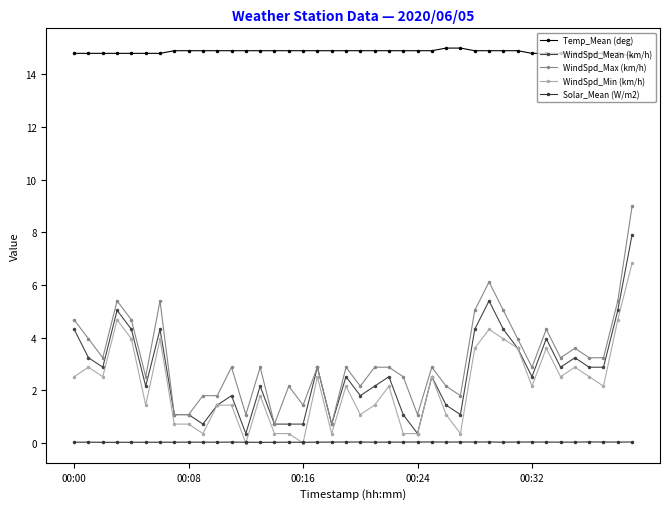

Reading left to right, transcribe all the data shown in this chart.

Temp_Mean (deg): 14.8	14.8	14.8	14.8	14.8	14.8	14.8	14.9	14.9	14.9	14.9	14.9	14.9	14.9	14.9	14.9	14.9	14.9	14.9	14.9	14.9	14.9	14.9	14.9	14.9	14.9	15.0	15.0	14.9	14.9	14.9	14.9	14.8	14.8	14.8	14.8	14.8	14.8	14.8	14.7
WindSpd_Mean (km/h): 4.3	3.2	2.9	5.0	4.3	2.2	4.3	1.1	1.1	0.7	1.4	1.8	0.4	2.2	0.7	0.7	0.7	2.9	0.7	2.5	1.8	2.2	2.5	1.1	0.4	2.5	1.4	1.1	4.3	5.4	4.3	3.6	2.5	4.0	2.9	3.2	2.9	2.9	5.0	7.9
WindSpd_Max (km/h): 4.7	4.0	3.2	5.4	4.7	2.5	5.4	1.1	1.1	1.8	1.8	2.9	1.1	2.9	0.7	2.2	1.4	2.9	0.7	2.9	2.2	2.9	2.9	2.5	1.1	2.9	2.2	1.8	5.0	6.1	5.0	4.0	2.9	4.3	3.2	3.6	3.2	3.2	5.4	9.0
WindSpd_Min (km/h): 2.5	2.9	2.5	4.7	4.0	1.4	4.0	0.7	0.7	0.4	1.4	1.4	0.0	1.8	0.4	0.4	0.0	2.5	0.4	2.2	1.1	1.4	2.2	0.4	0.4	2.5	1.1	0.4	3.6	4.3	4.0	3.6	2.2	3.6	2.5	2.9	2.5	2.2	4.7	6.8
Solar_Mean (W/m2): 0.0	0.0	0.0	0.0	0.0	0.0	0.0	0.0	0.0	0.0	0.0	0.0	0.0	0.0	0.0	0.0	0.0	0.0	0.0	0.0	0.0	0.0	0.0	0.0	0.0	0.0	0.0	0.0	0.0	0.0	0.0	0.0	0.0	0.0	0.0	0.0	0.0	0.0	0.0	0.0